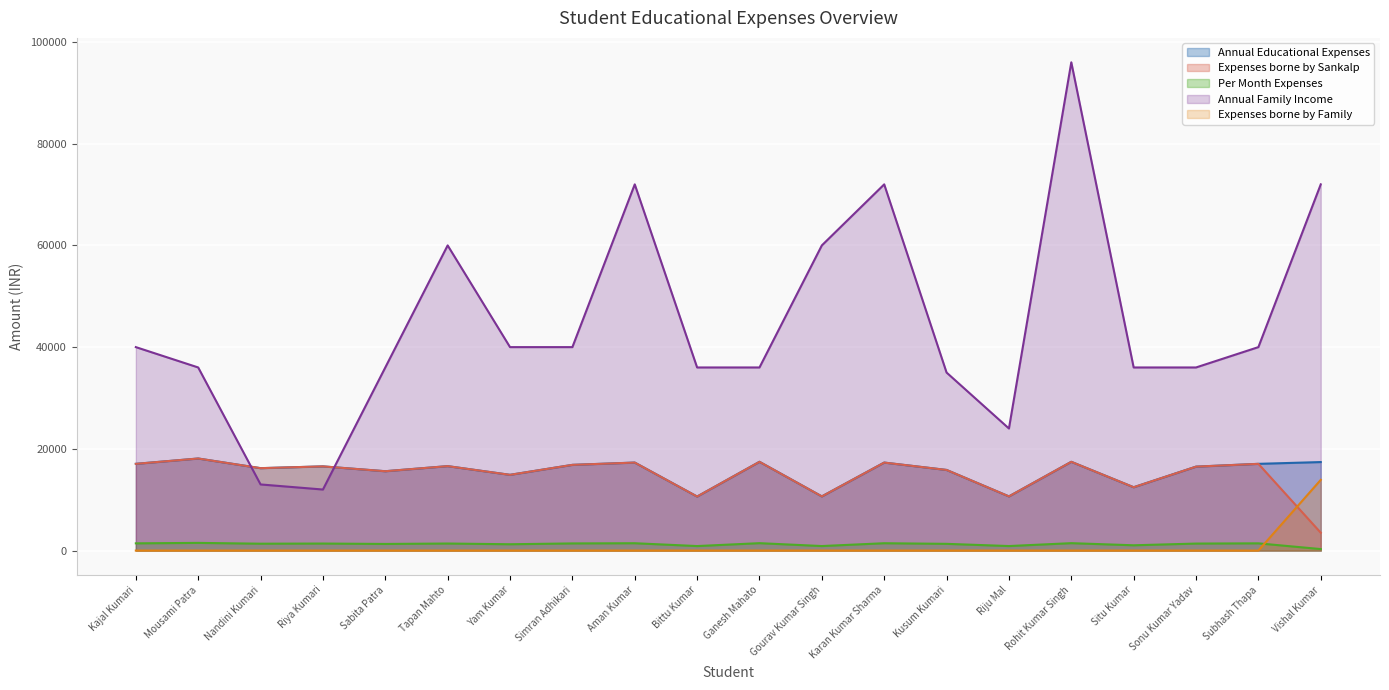

At which label does Expenses borne by Sankalp first exceed 16550?

Kajal Kumari